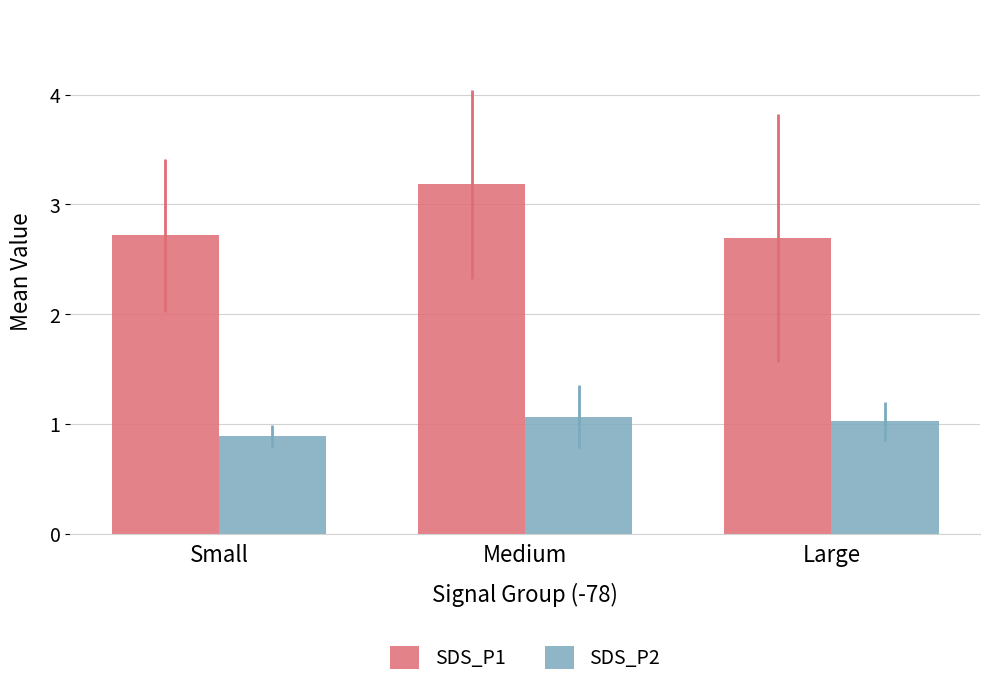

What is the value of the SDS_P2 bar at the 1st from the left?

0.9